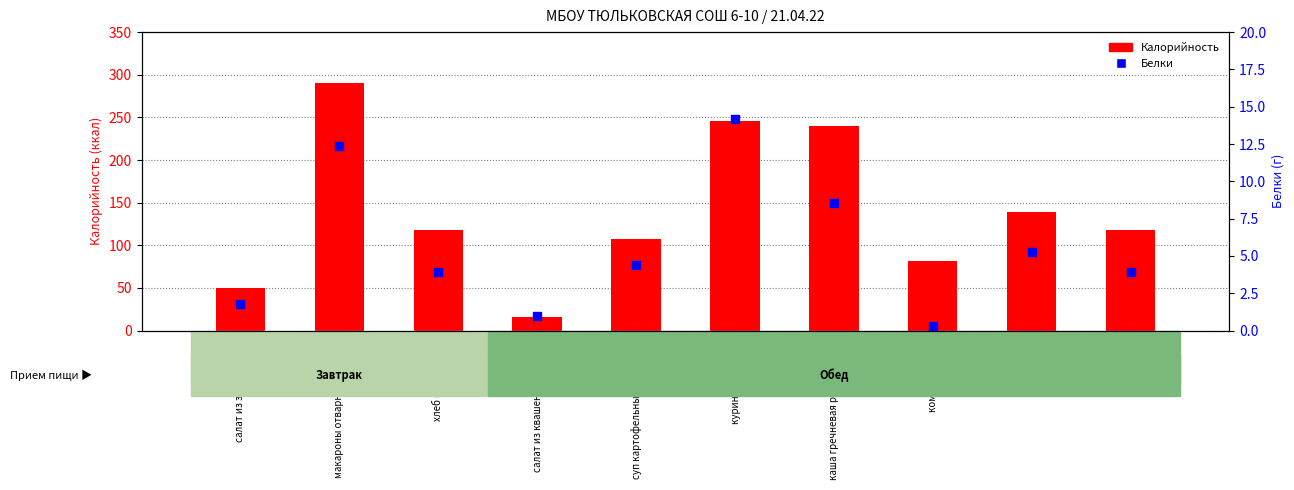

Which series contains the lowest Y value?

Белки